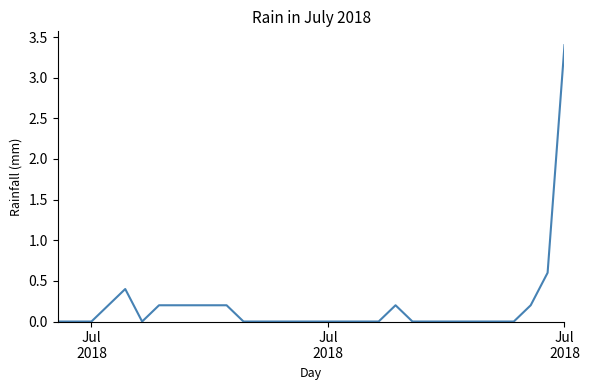

Is this an area chart (filled region under the line)?

No